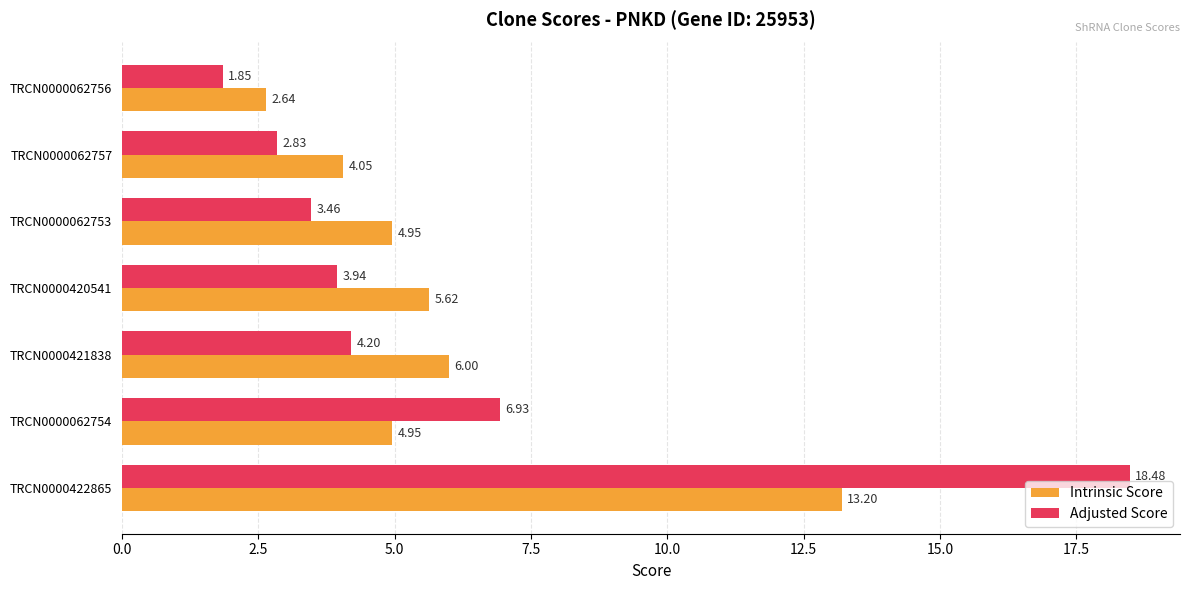

Which series has the largest range (max minus min)?

Adjusted Score